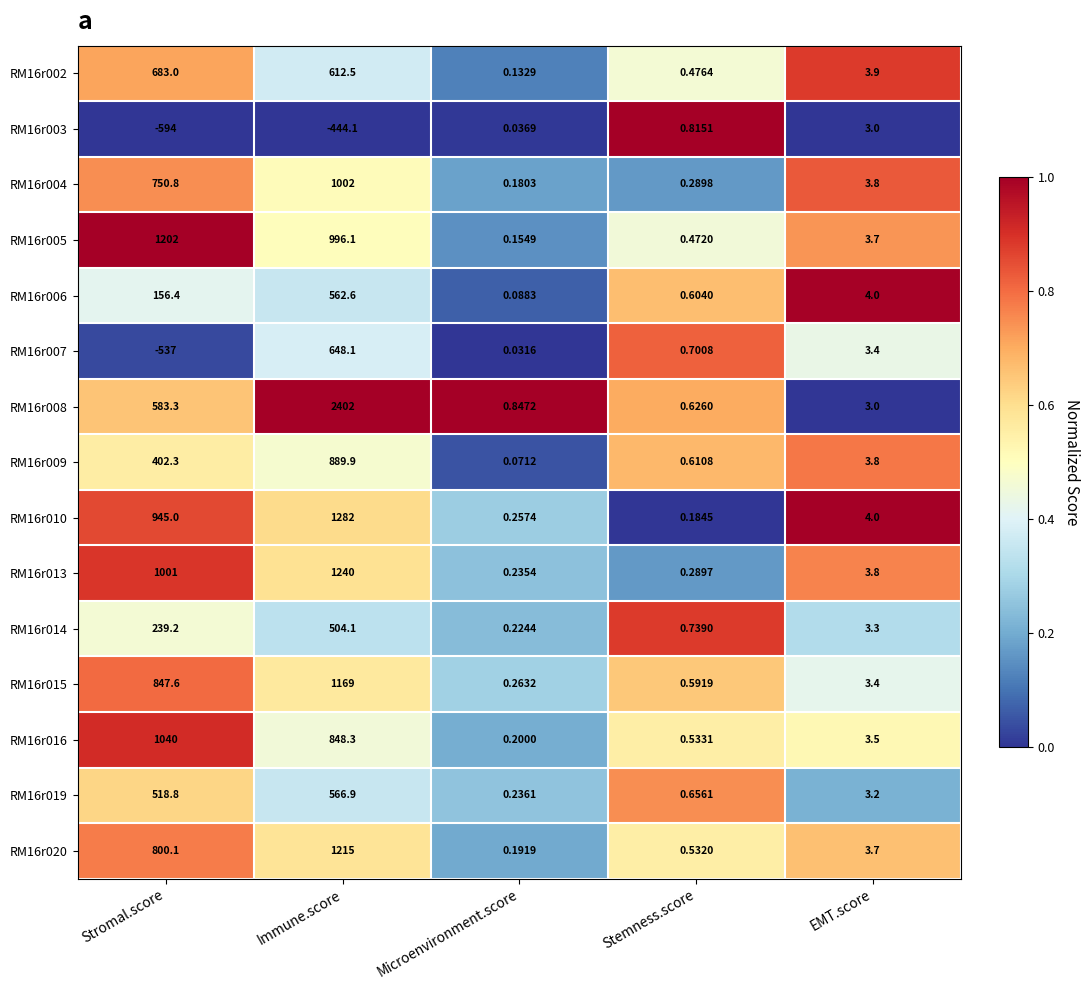

Which category has the highest value across all series?

Immune.score